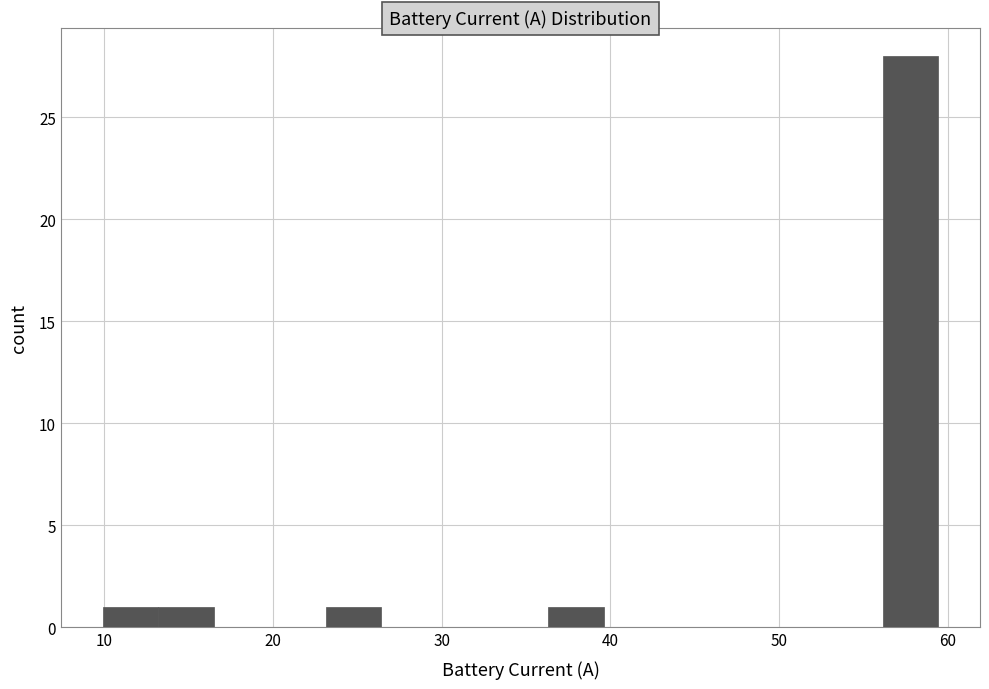

Read against the x-axis, roughly where is the centre of the tallest bar?

58